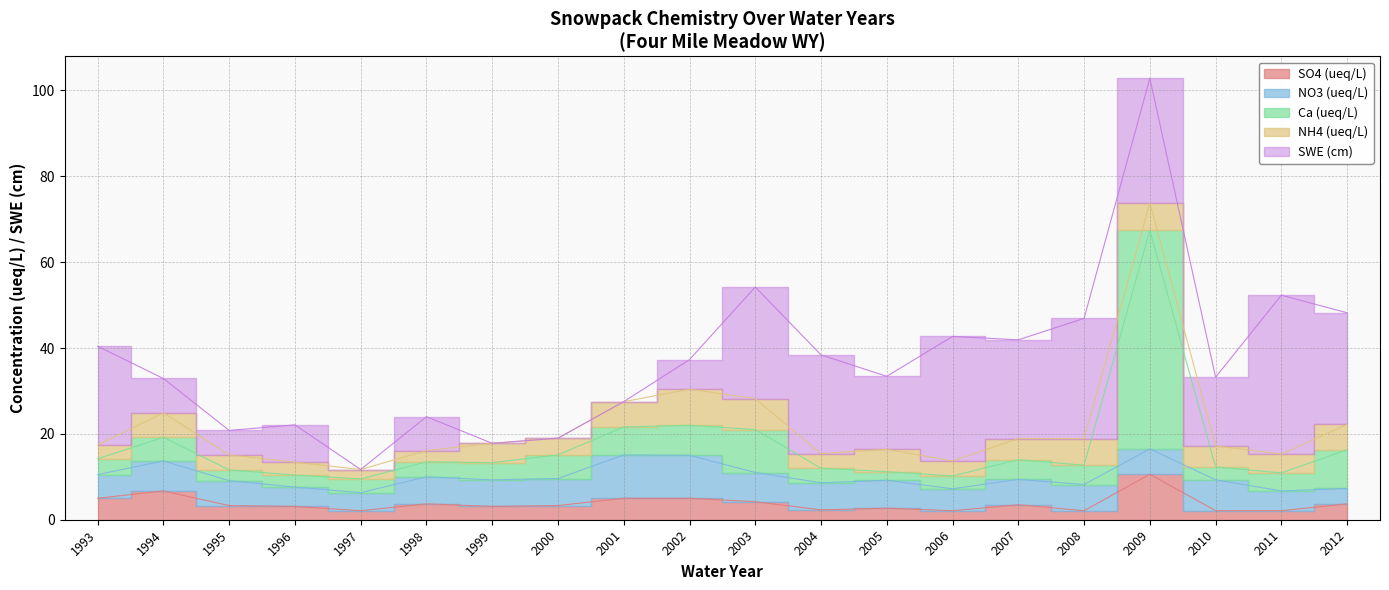

Between 2000 and 2002, which series saw the biggest shift?

SWE (cm)